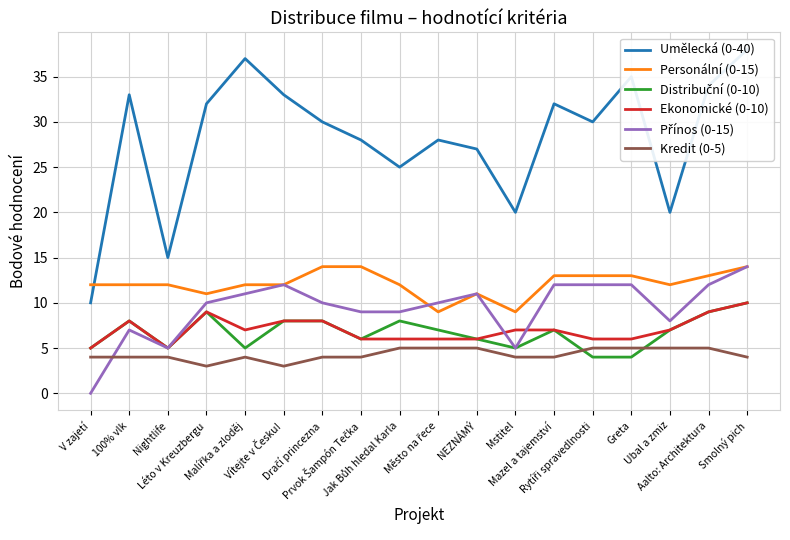

Which series has the widest spread of values?

Umělecká (0-40)